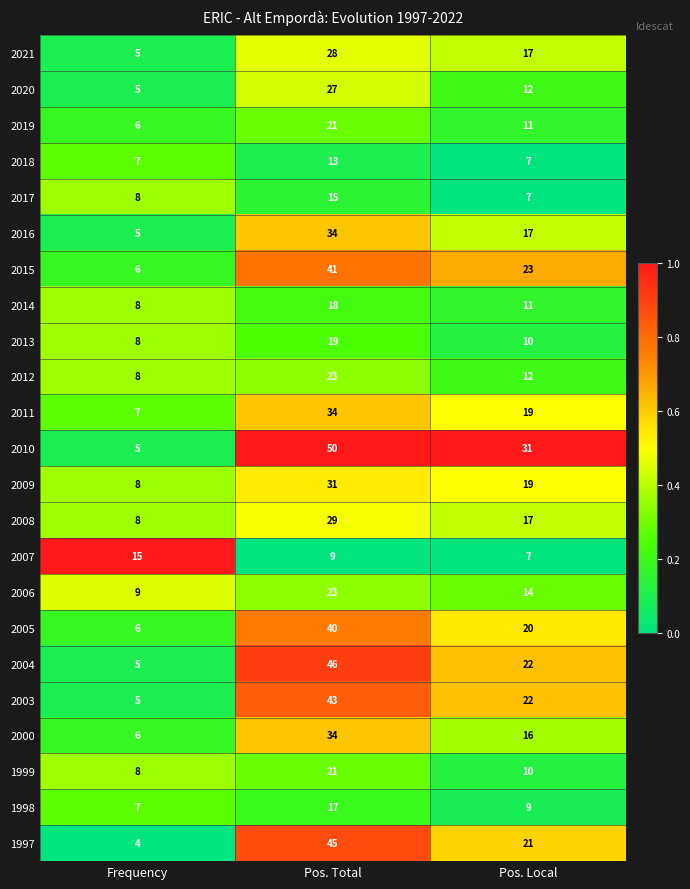

At which category is the sum across all series the highest?

Pos. Total